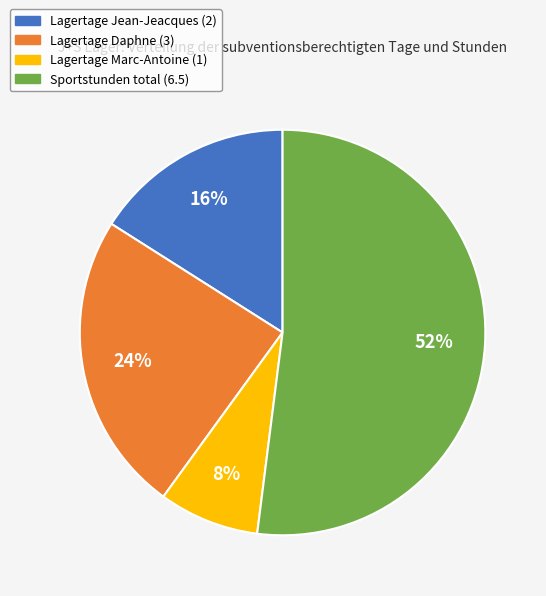

To the nearest percent, what portion does Lagertage Daphne (3) represent?

24%